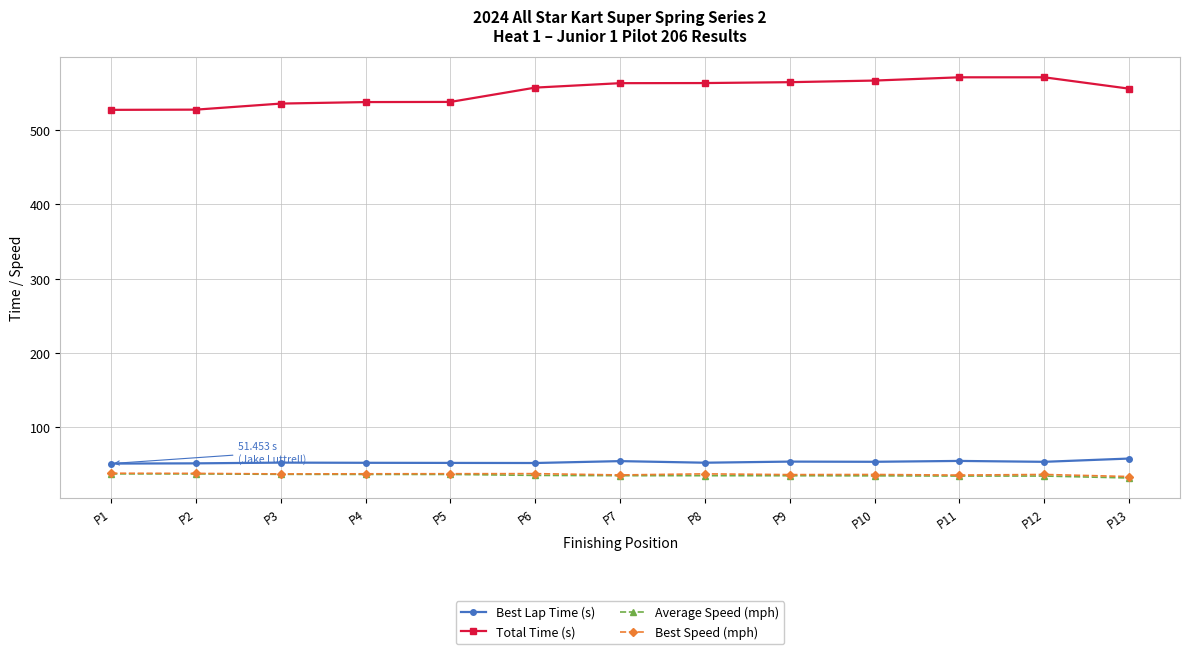

At how many categories does at least one series exceed 186?

13